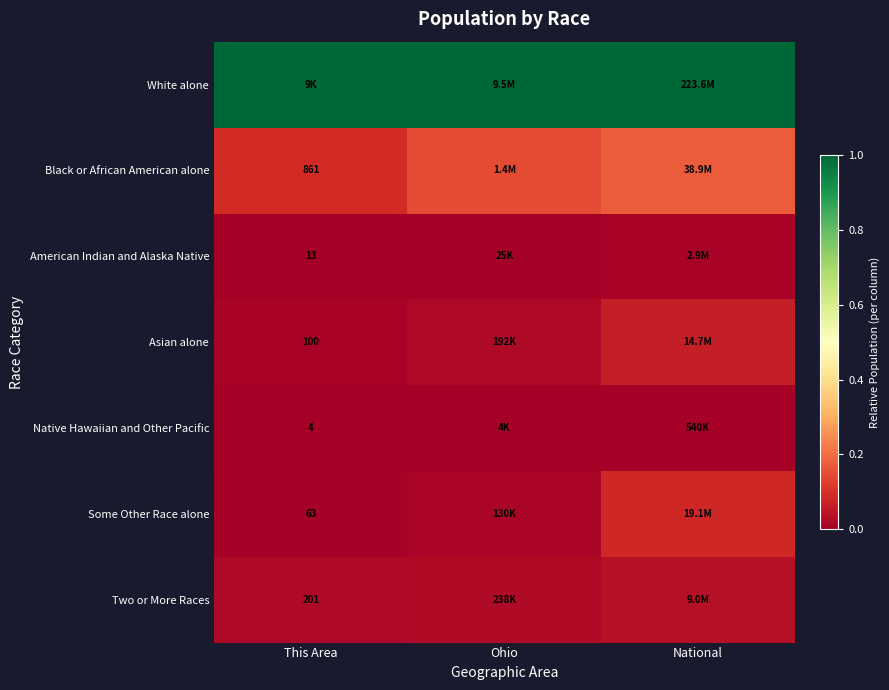

Is it true that Some Other Race alone equals 0.1 at National?

True